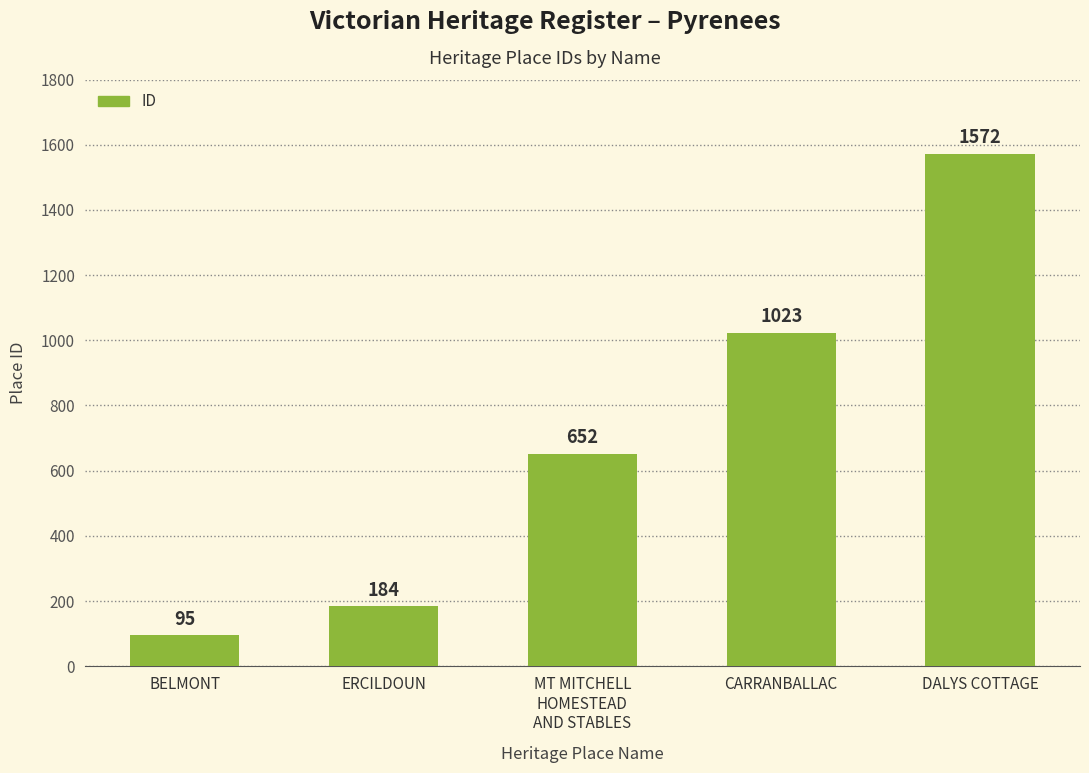

What is the minimum value shown in the chart?

95